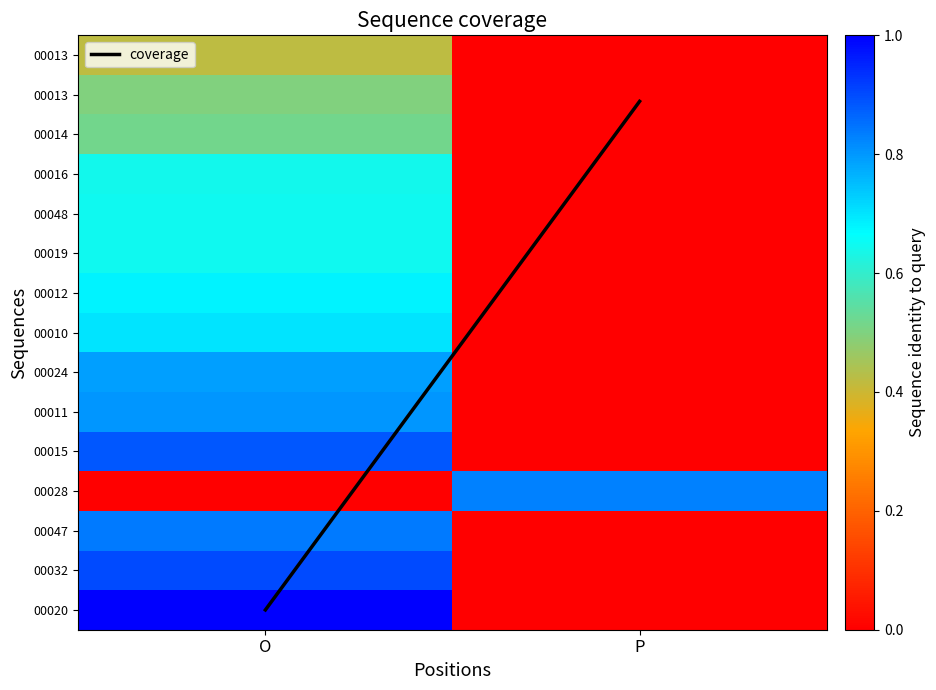

Between O and P, which series saw the biggest shift?

coverage